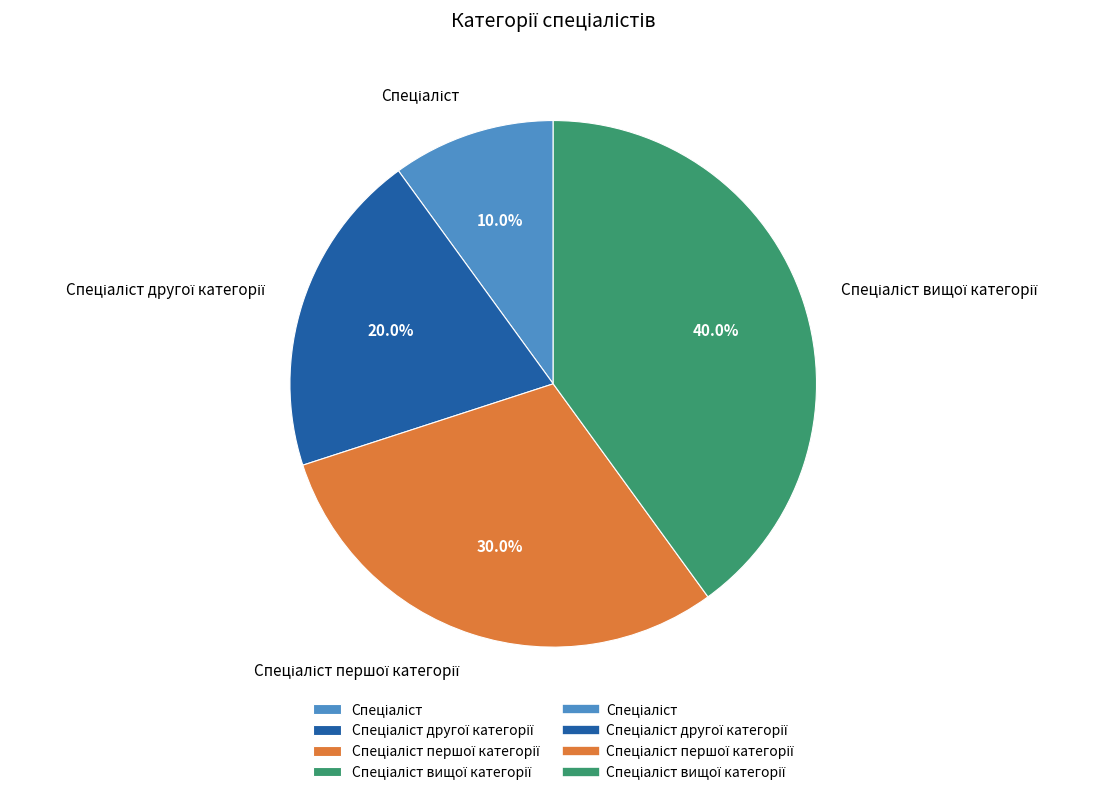

Does any single category account for the majority?

No